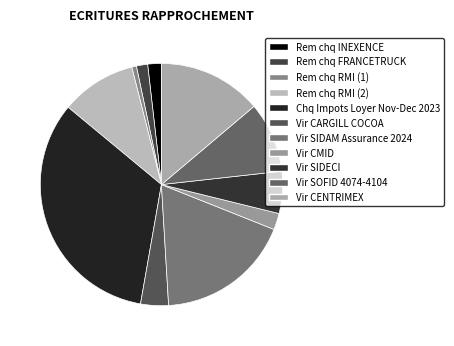

Is the sum of Rem chq INEXENCE and Rem chq RMI (1) greater than half?

No